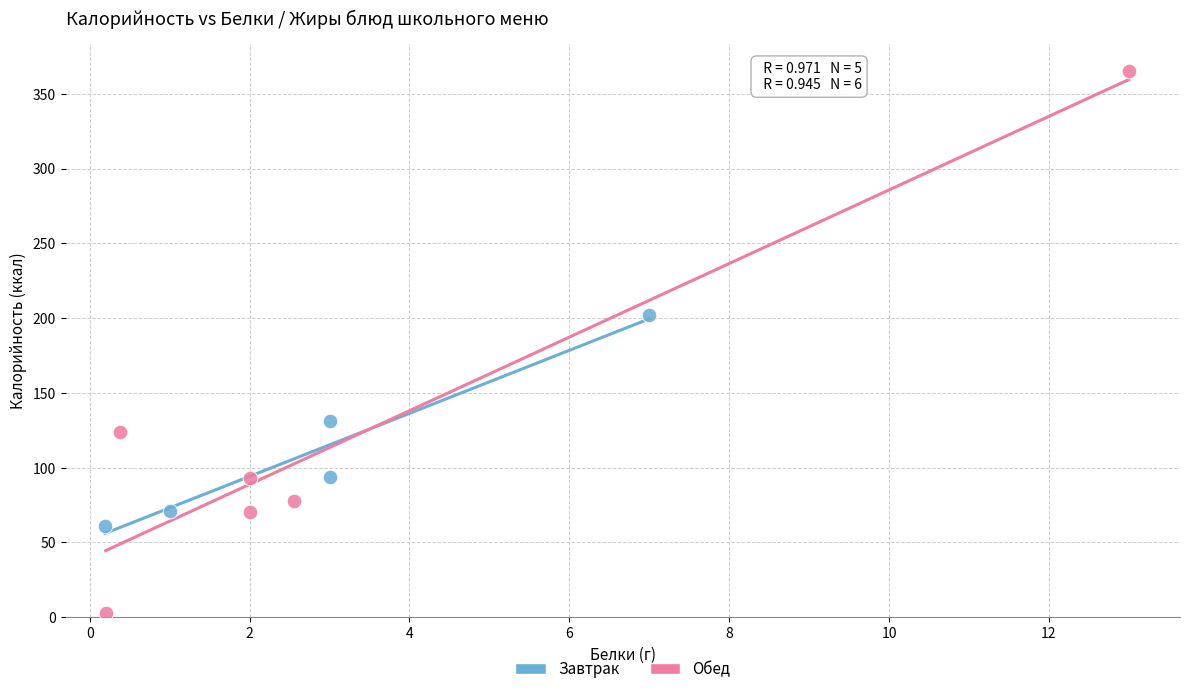

Which series contains the lowest Y value?

Обед